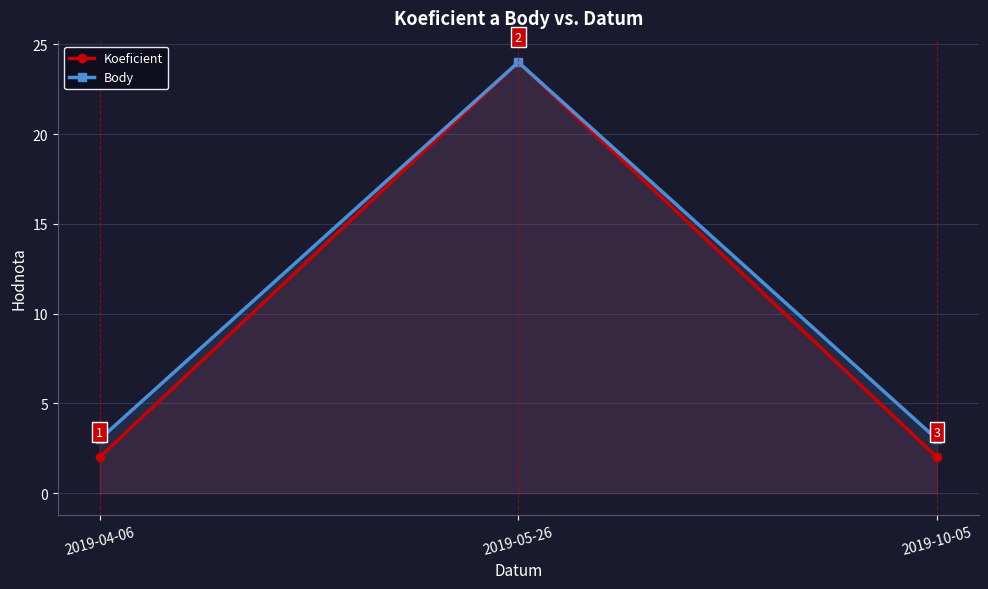

Reading right to left, what are all the values shown in this chart?

Koeficient: 2	24	2
Body: 3	24	3